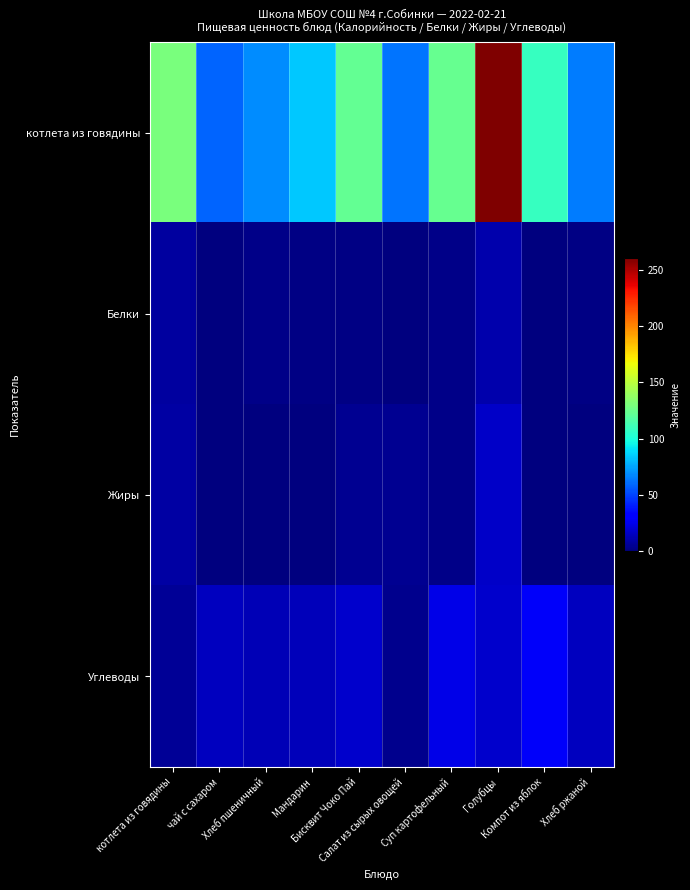

What is the total value across all series at котлета из говядины?

152.5